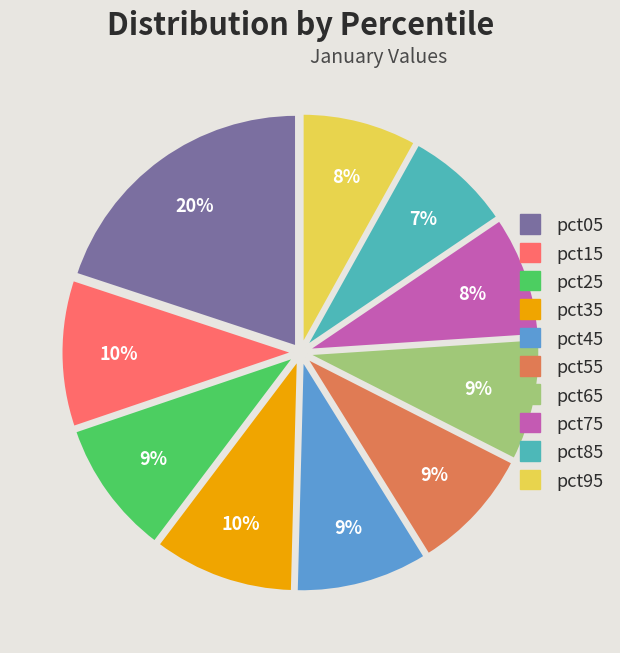

To the nearest percent, what is the average slice percentage?

10%